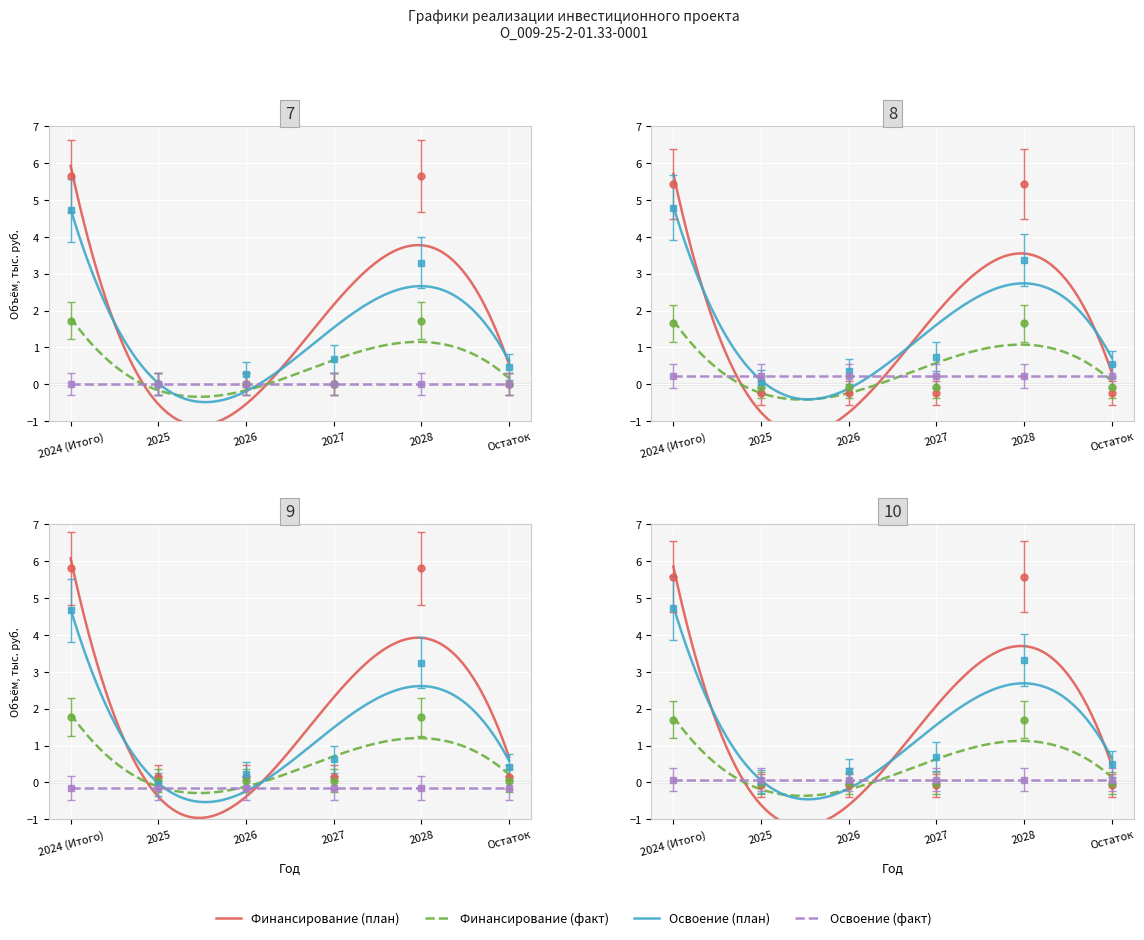

How many times do Финансирование (факт) and Освоение (план) cross each other?

3